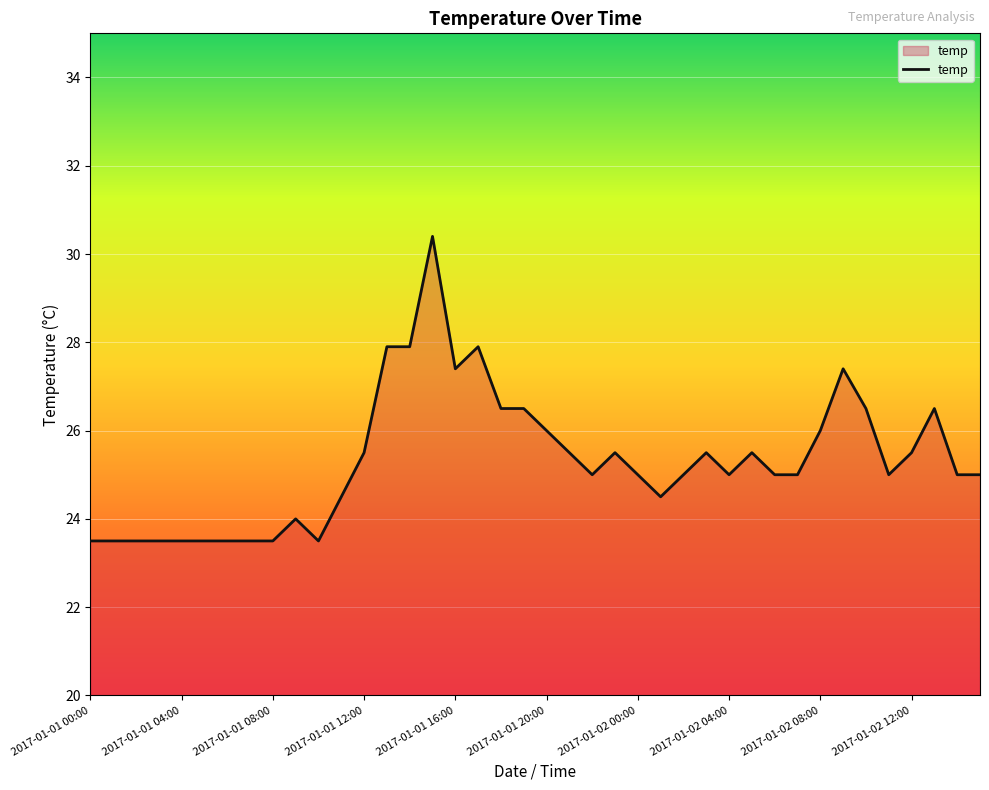

What is the difference between the maximum and minimum values?

6.9